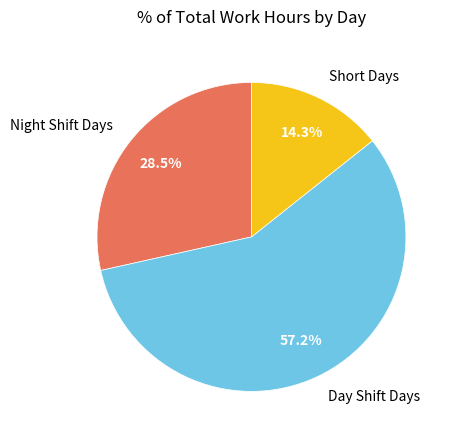

Does any single category account for the majority?

Yes